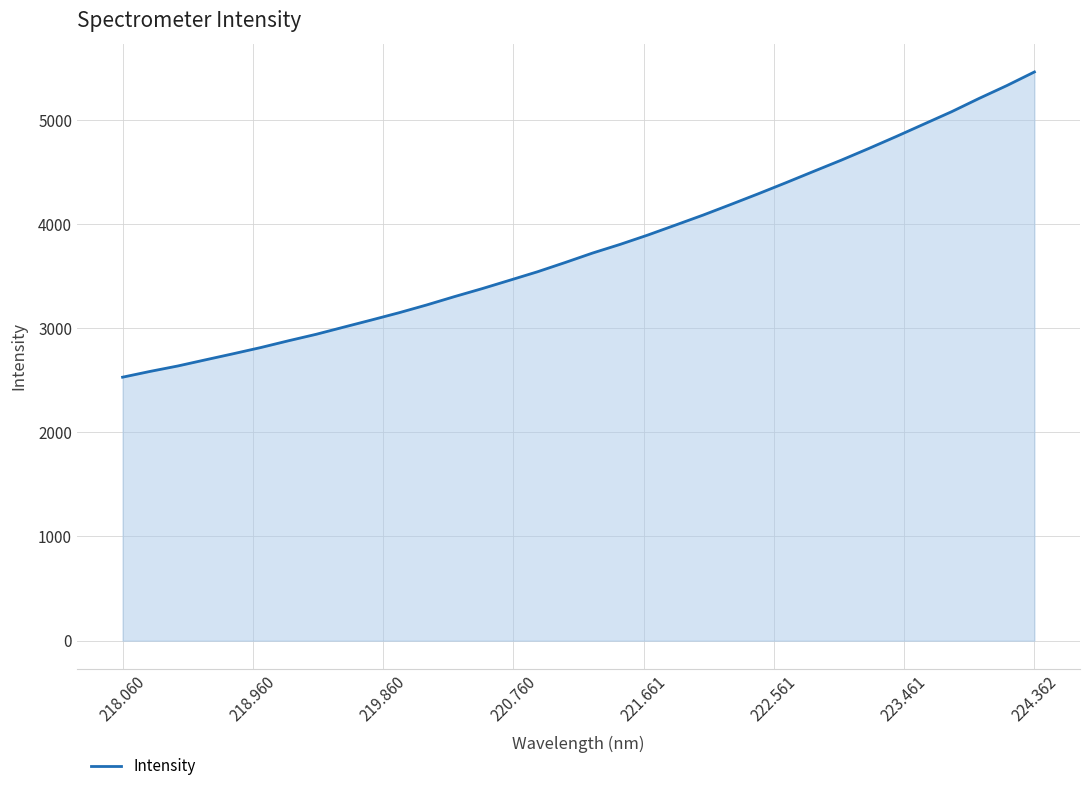

What is the minimum value shown in the chart?

2529.6